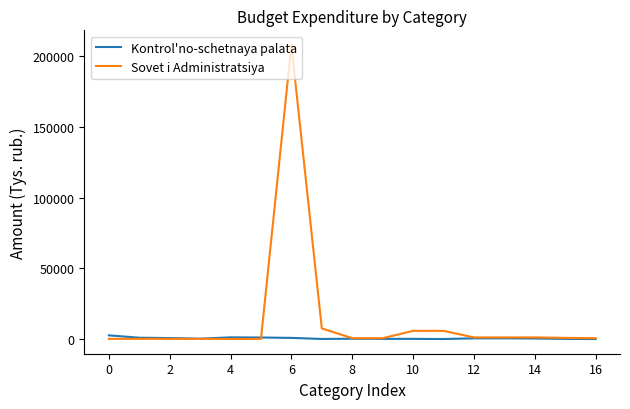

List the series in order of their peak value, lowest first.

Kontrol'no-schetnaya palata, Sovet i Administratsiya